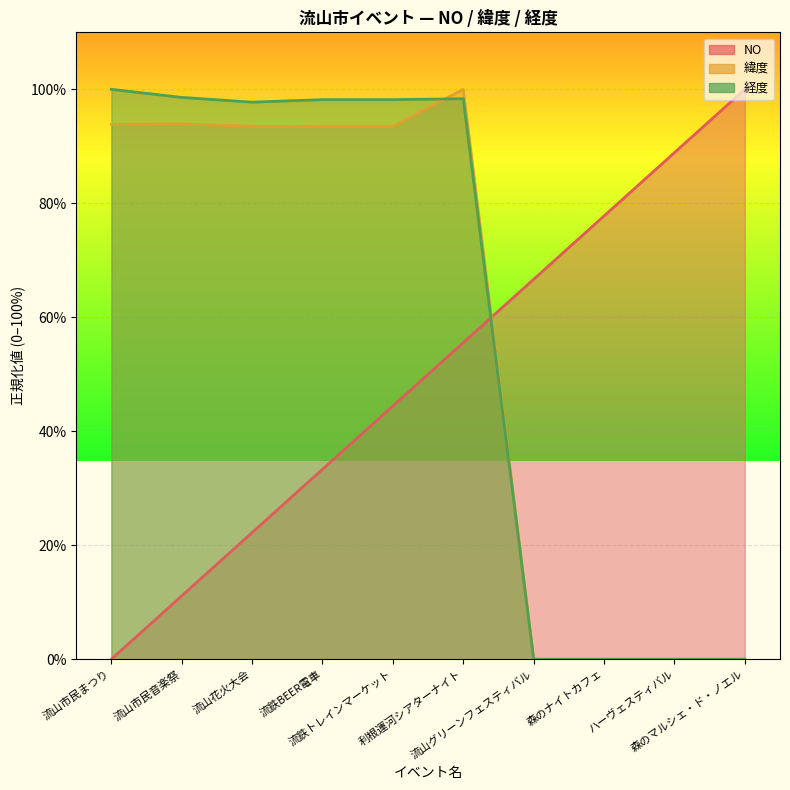

What is the difference between the maximum and minimum values in the NO series?

100.0